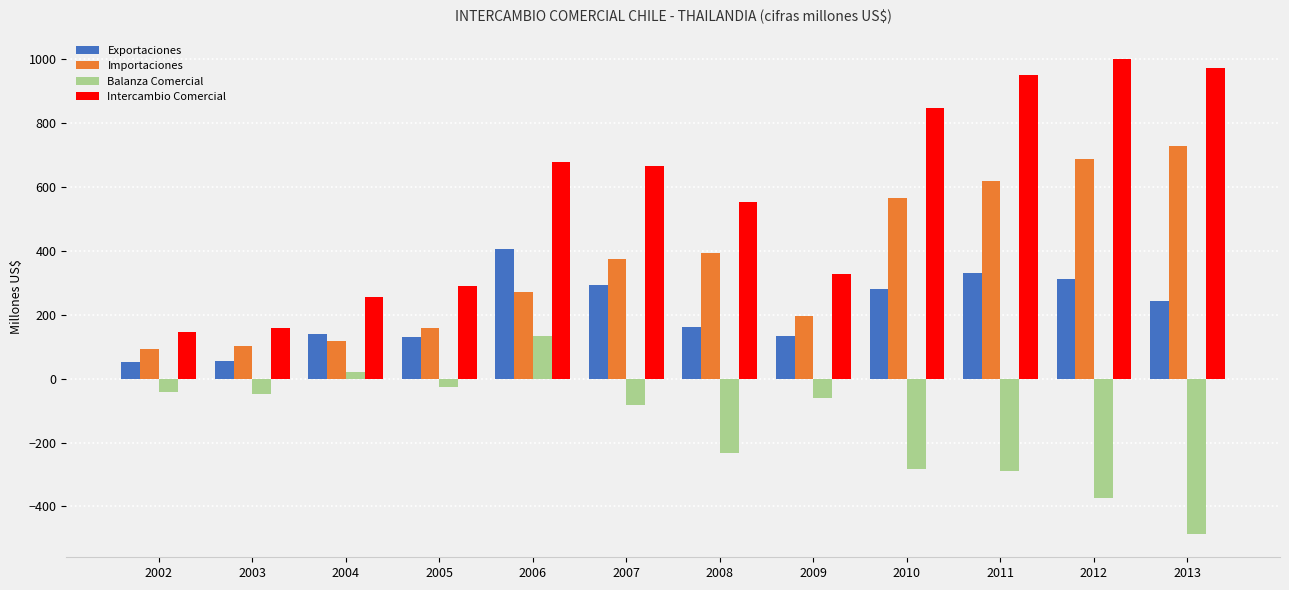

Rank the series by their maximum value, from lowest to highest.

Balanza Comercial, Exportaciones, Importaciones, Intercambio Comercial